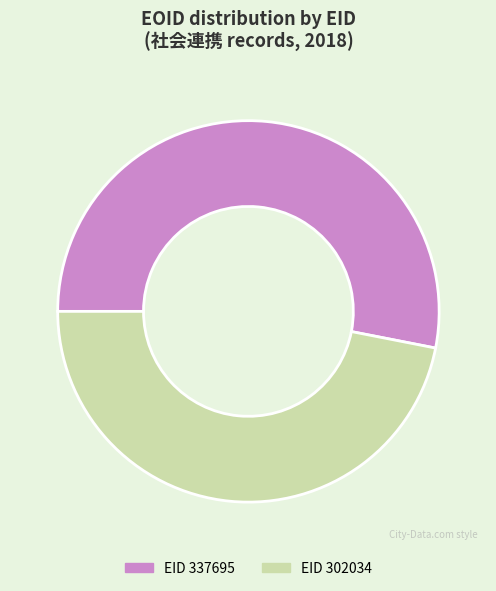

Is there any slice that represents more than half of the pie?

Yes